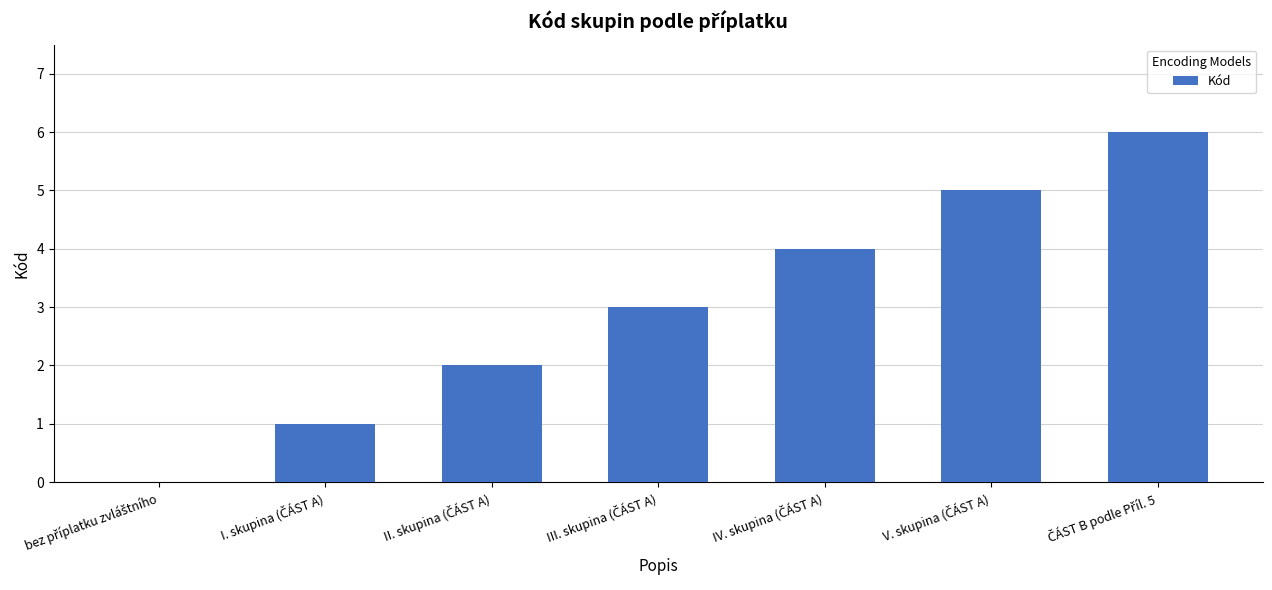

What is the maximum value shown in the chart?

6